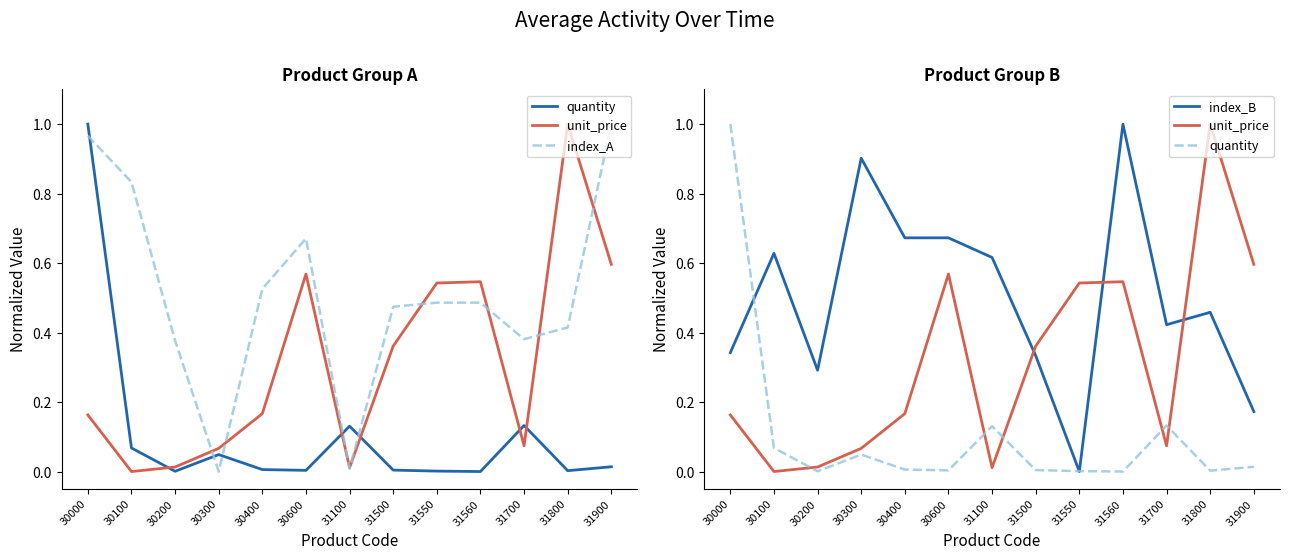

At how many categories does at least one series exceed 0?

13